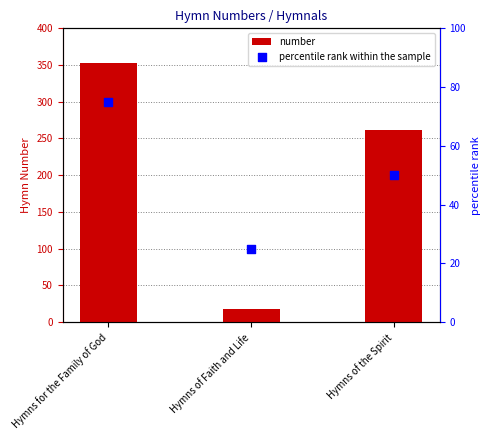

At which category is the sum across all series the highest?

Hymns for the Family of God